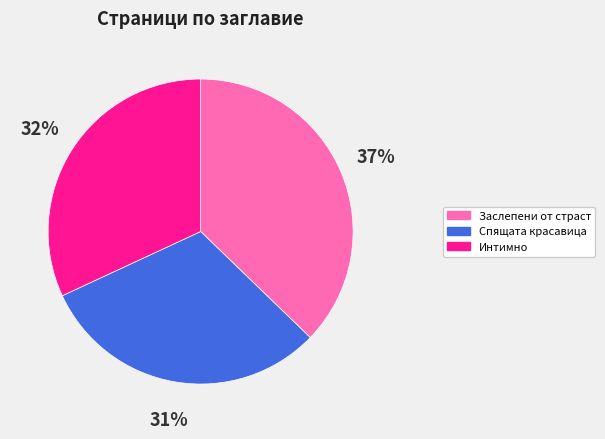

Approximately how many times larger is the value at Спящата красавица compared to Интимно?

1.0